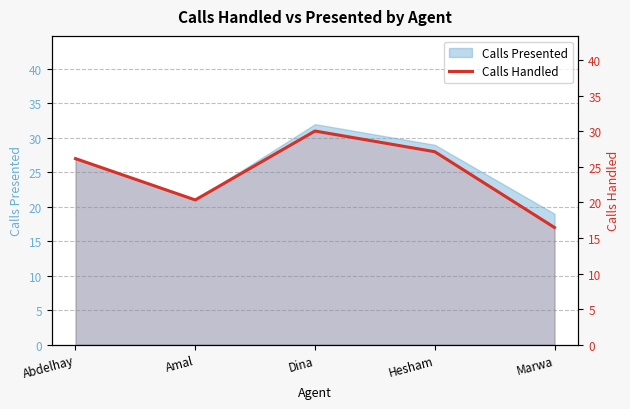

Between Abdelhay and Dina, which is larger?

Dina